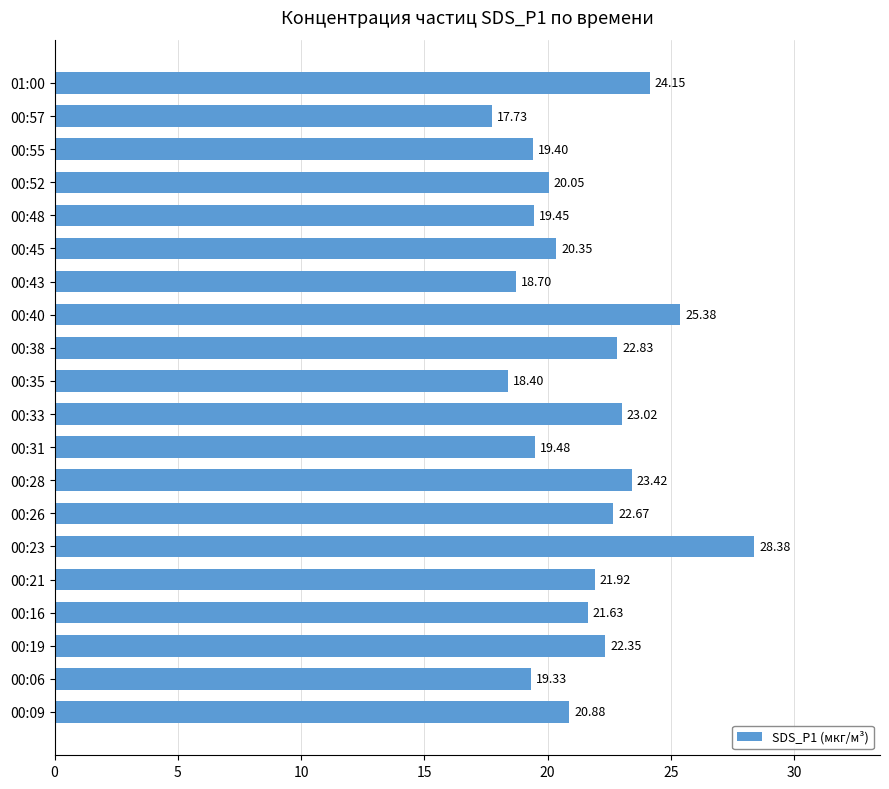

What is the average value?

21.5